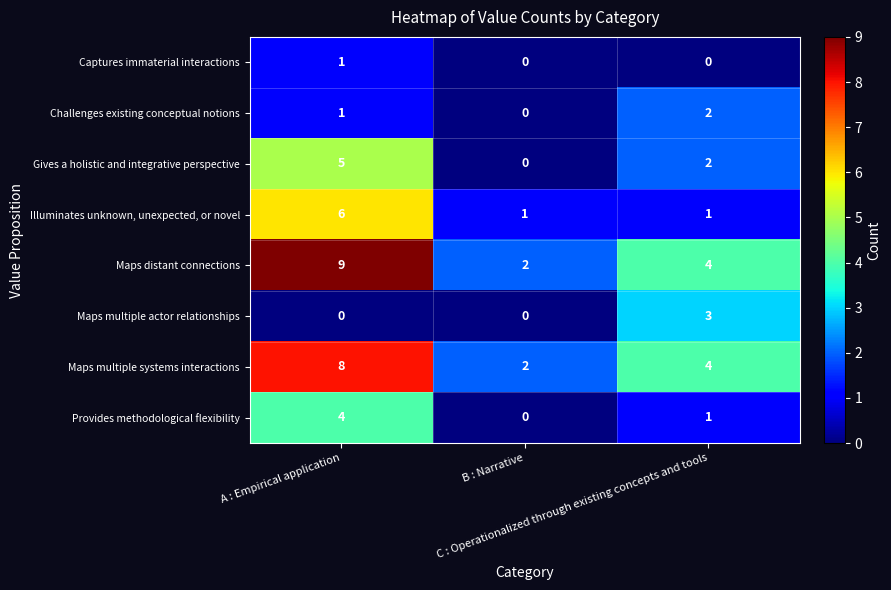

What is the maximum value shown in the chart?

9